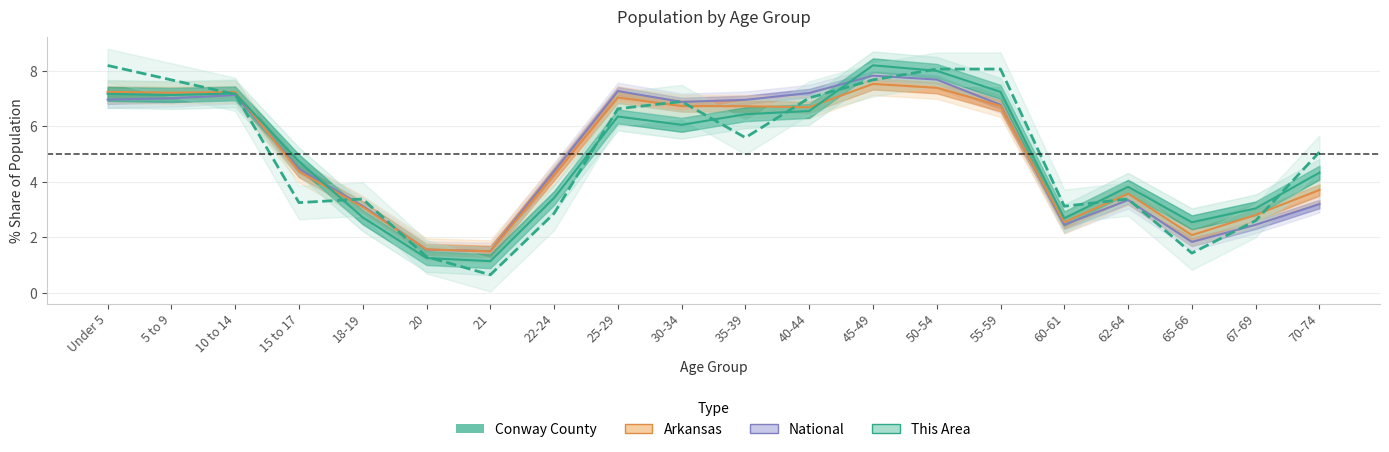

Between 18-19 and 21, which series saw the biggest shift?

This Area